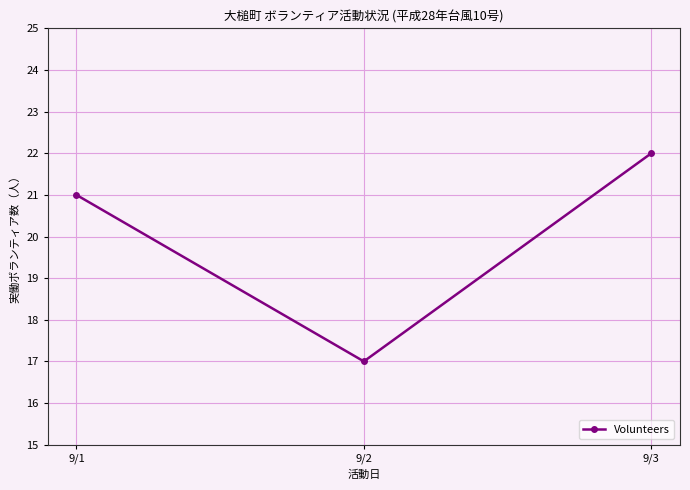

What is the value of the 2nd point from the left?

17